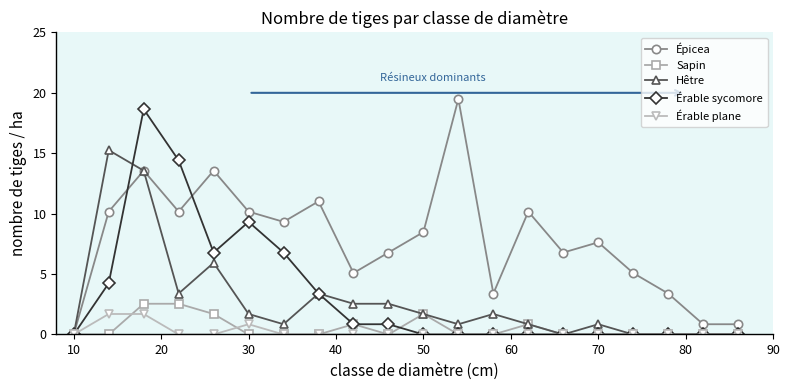

What is the value of the Hêtre point at the 10th from the left?

2.5